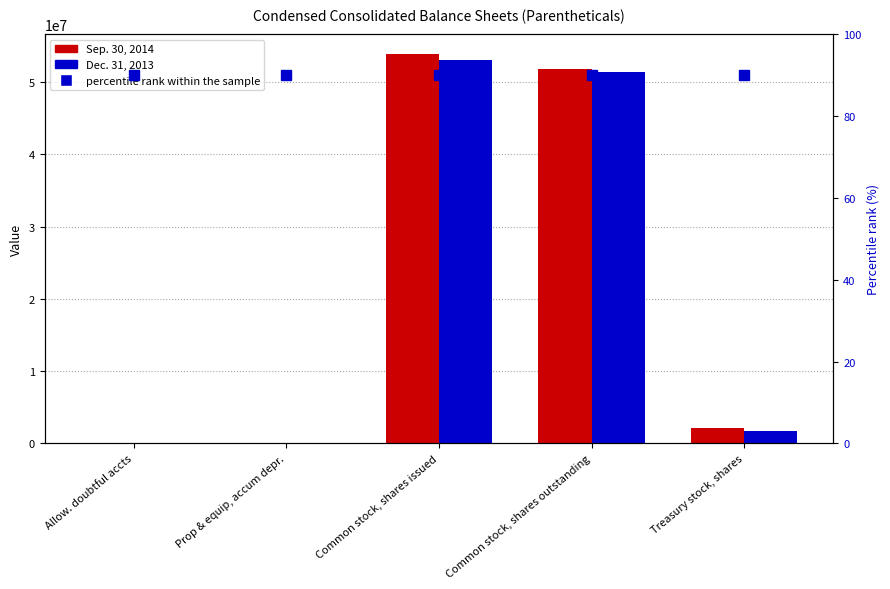

What is the difference between the maximum and minimum values in the Sep. 30, 2014 series?

53916542